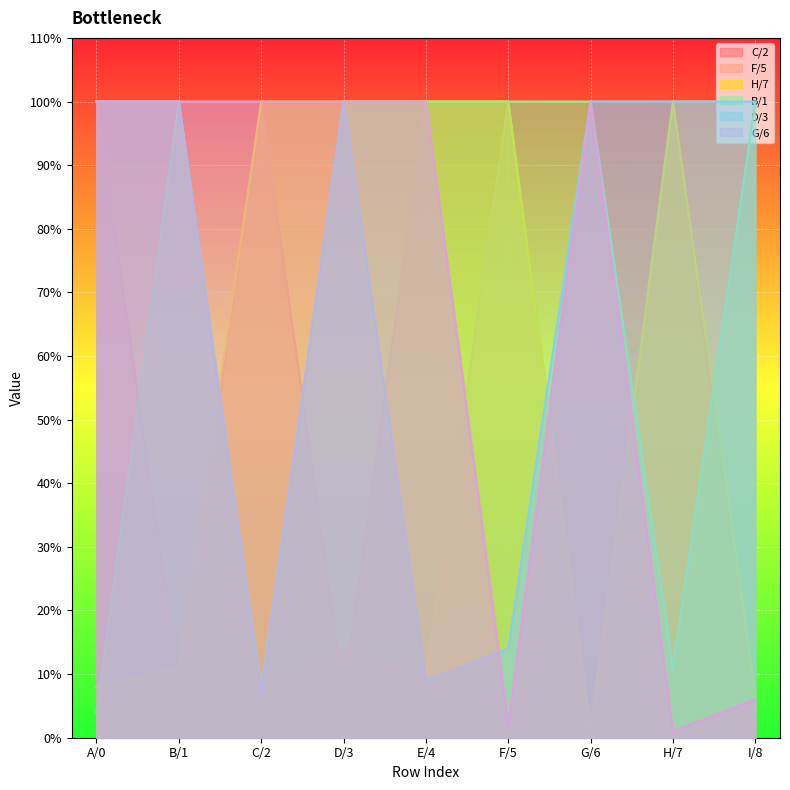

How many interior local valleys does the F/5 series have?

3